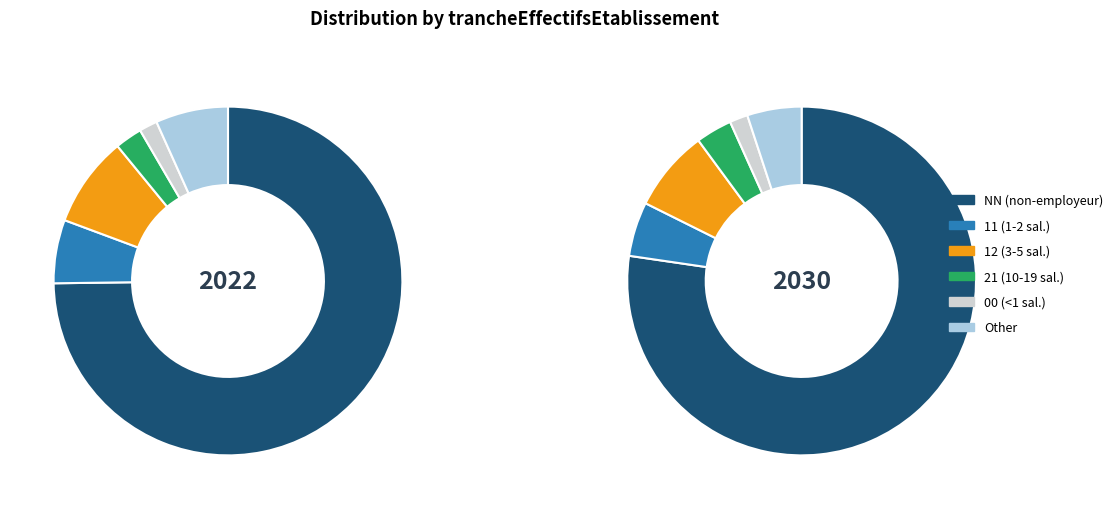

To the nearest percent, what is the average slice percentage?

17%